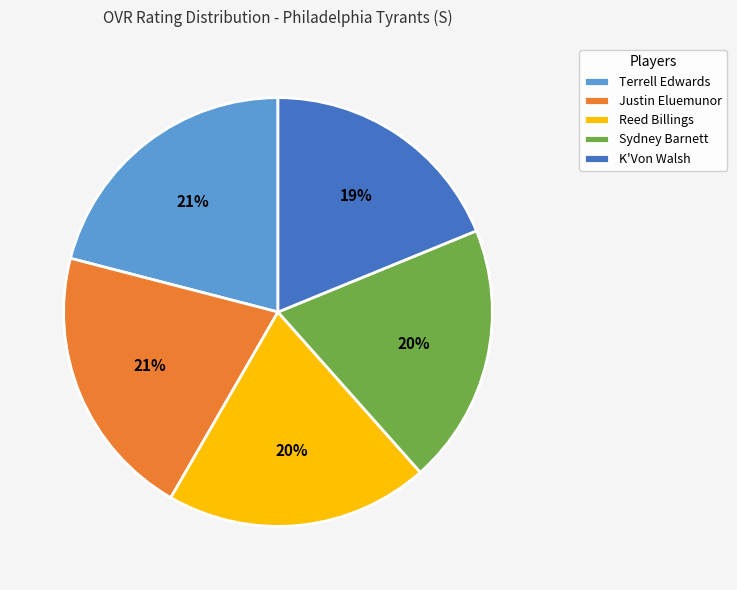

Does K'Von Walsh account for over 50% of the chart?

No